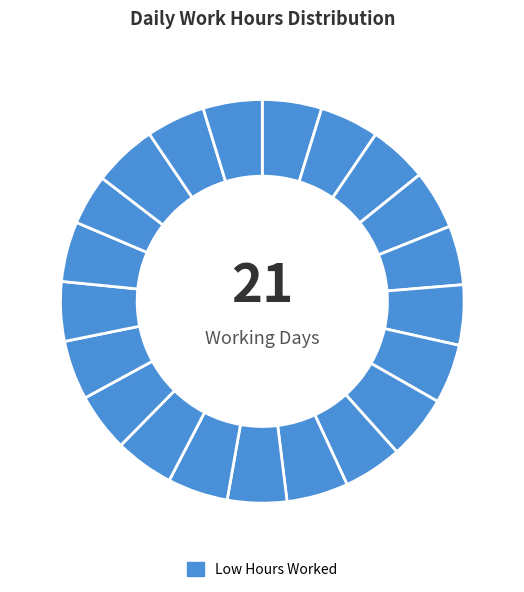

Count the number of slices in the pie.

21